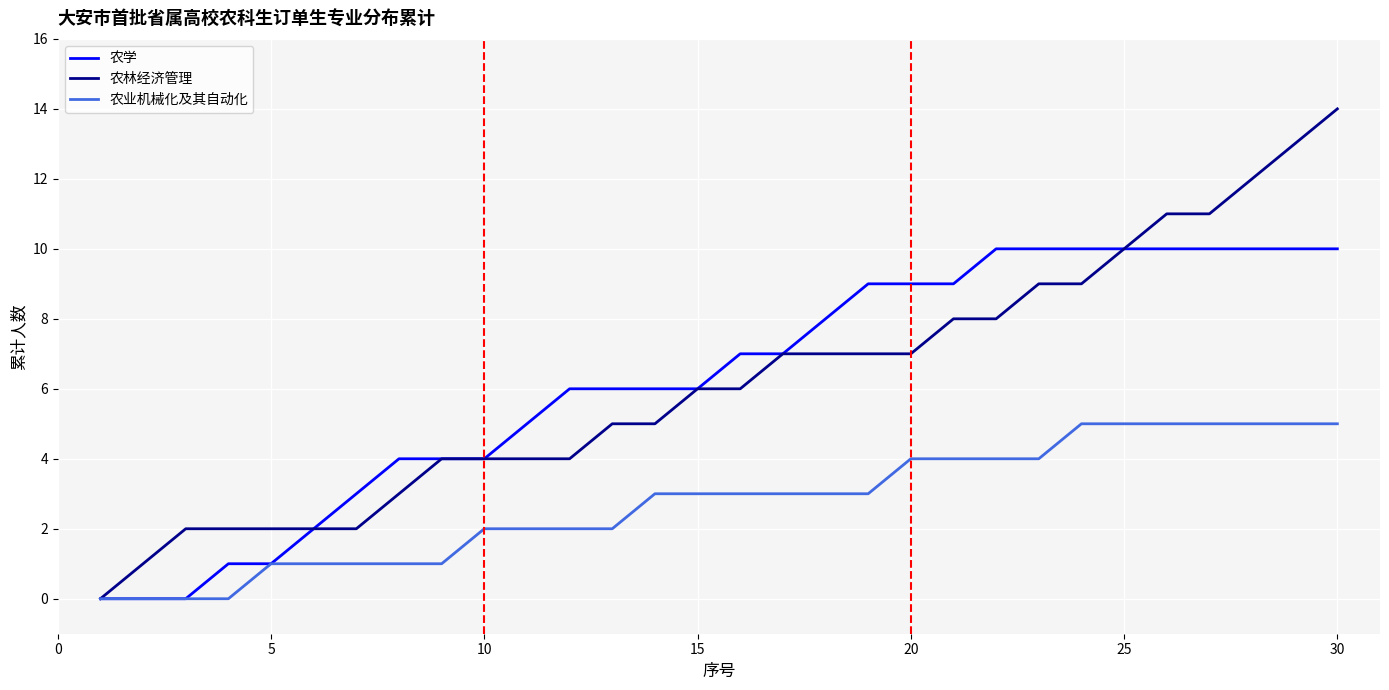

Which series has the largest range (max minus min)?

农林经济管理